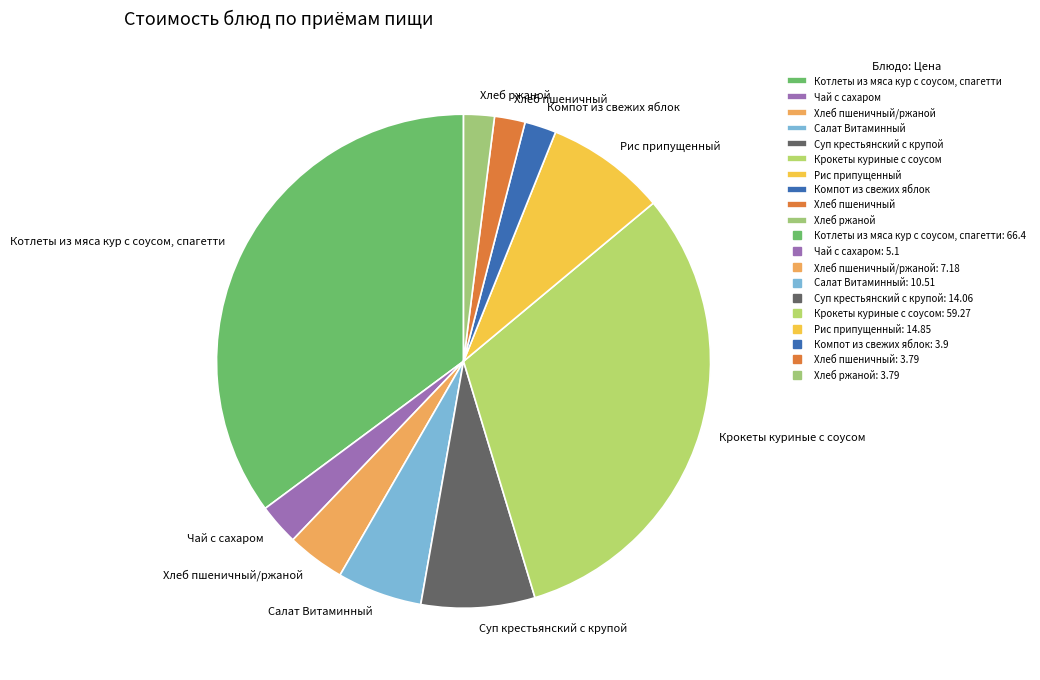

Is there a majority slice in this chart?

No